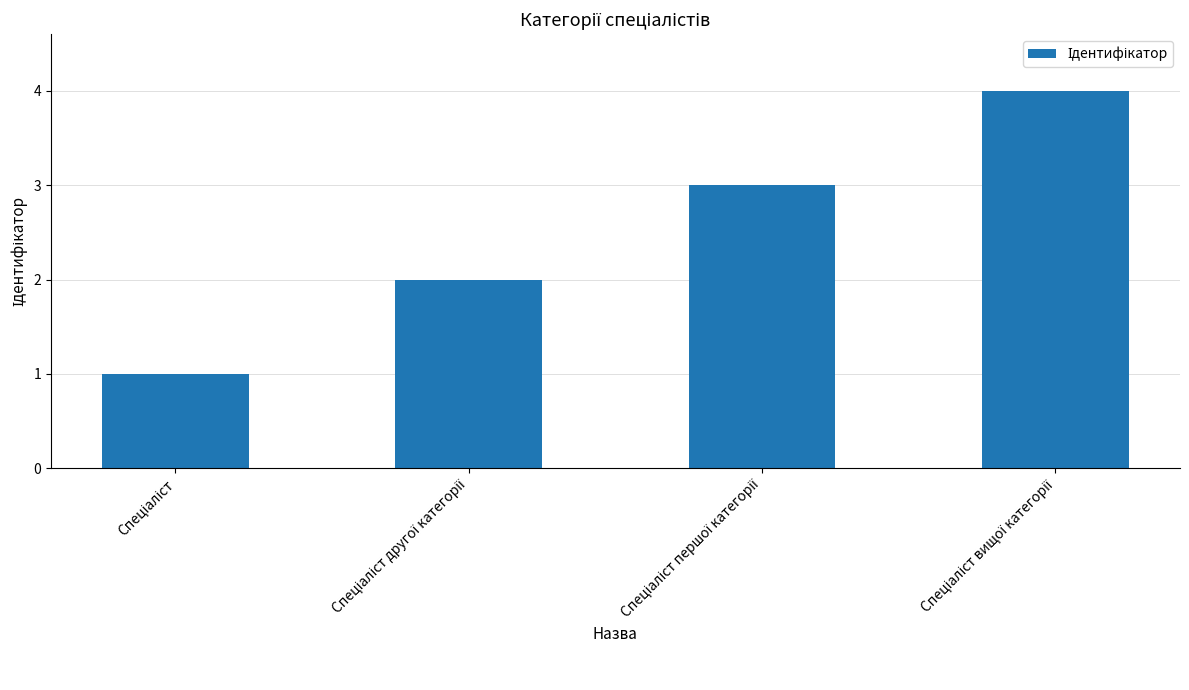

Does the chart contain any negative values?

No